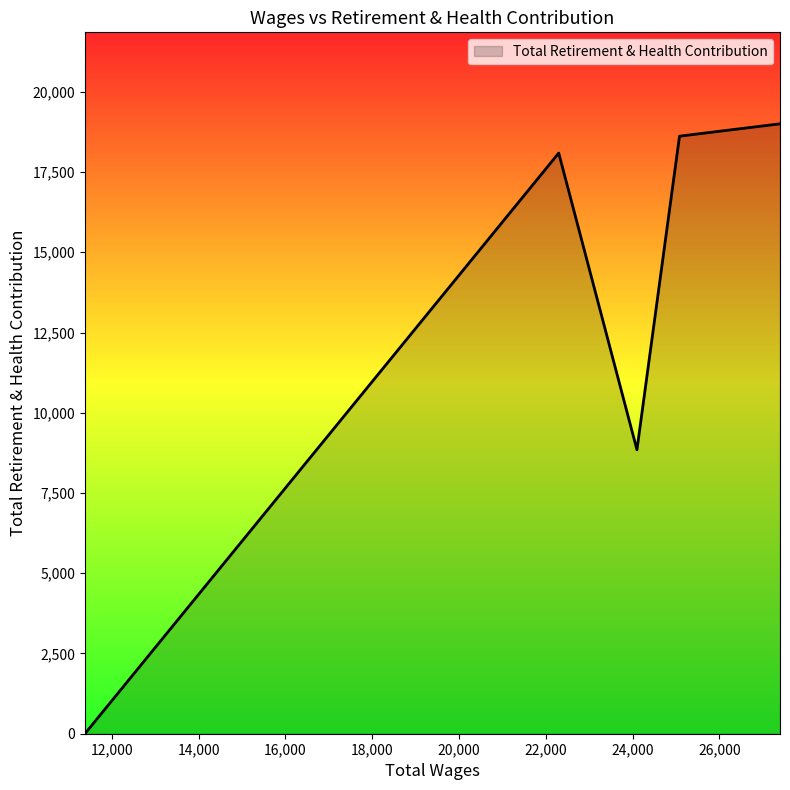

What is the sum of all values?

64556